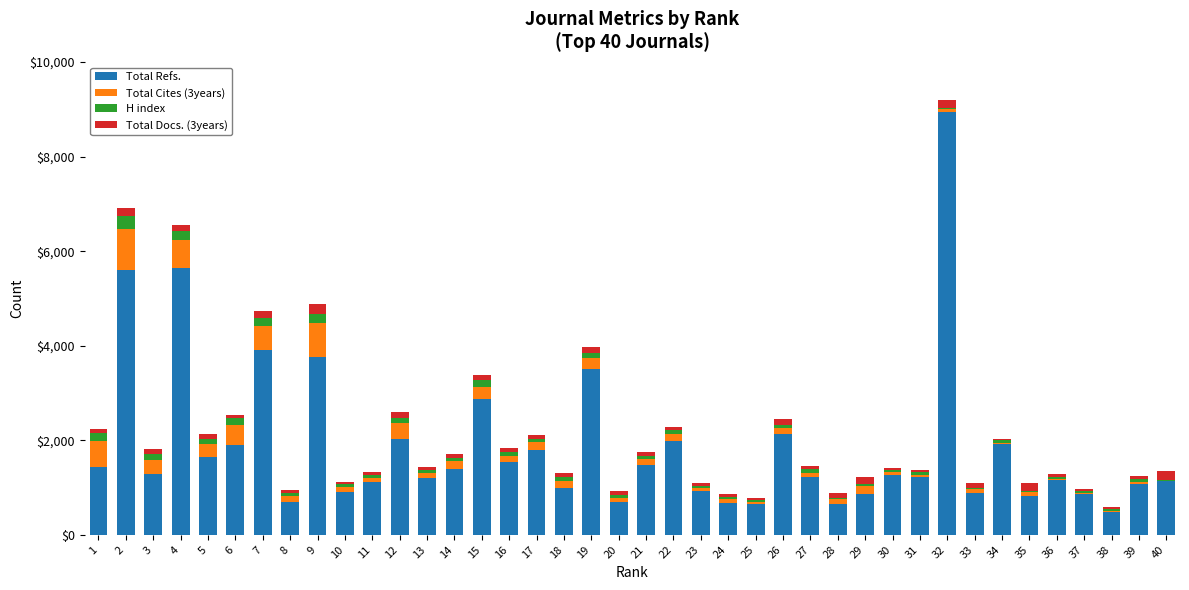

What is the sum of all Total Refs. values?

74237